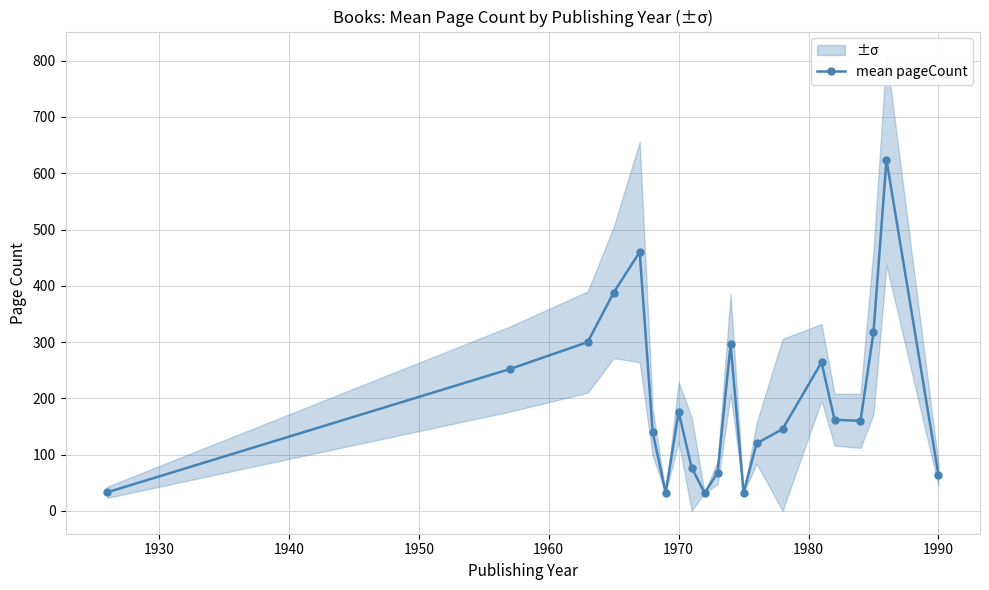

True or false: mean pageCount has more than 2 points higher than both neighbors.

True